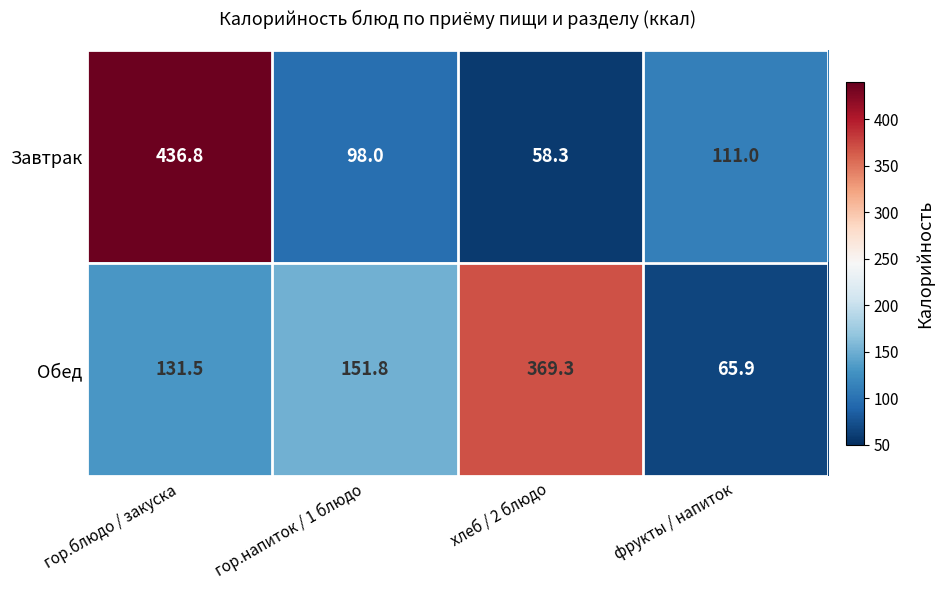

Reading right to left, extract all data points from this chart.

Завтрак: 111.0	58.3	98.0	436.8
Обед: 65.9	369.3	151.8	131.5